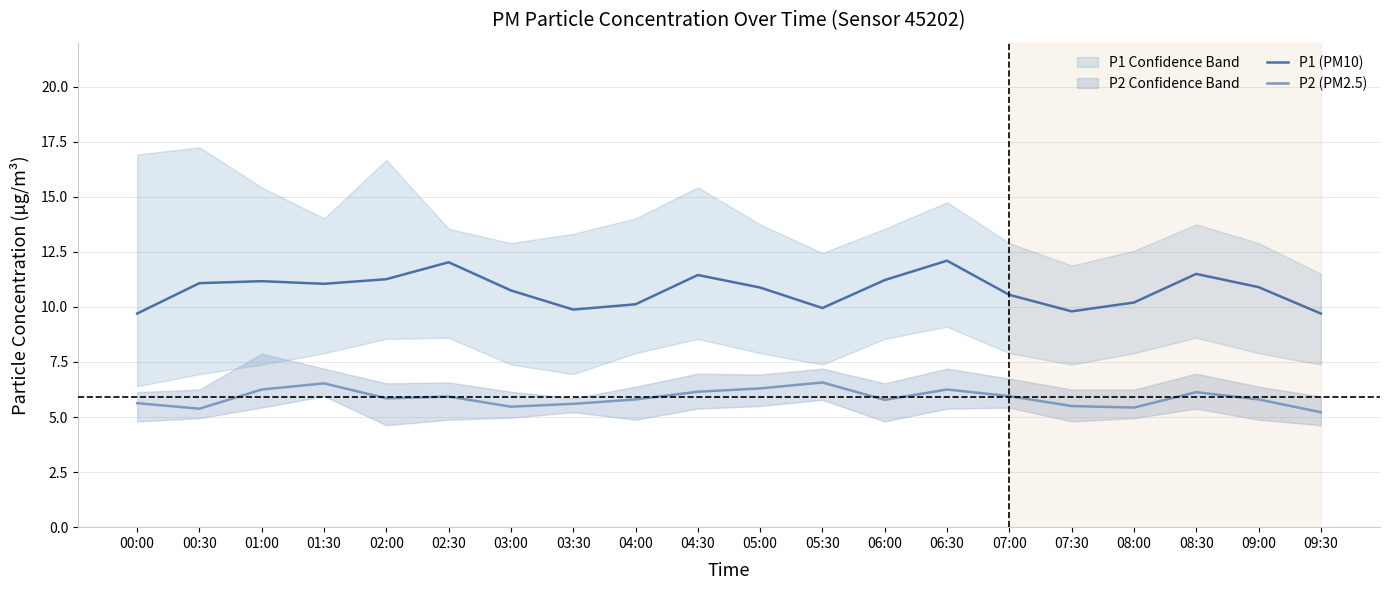

Does the chart have visible grid lines?

Yes